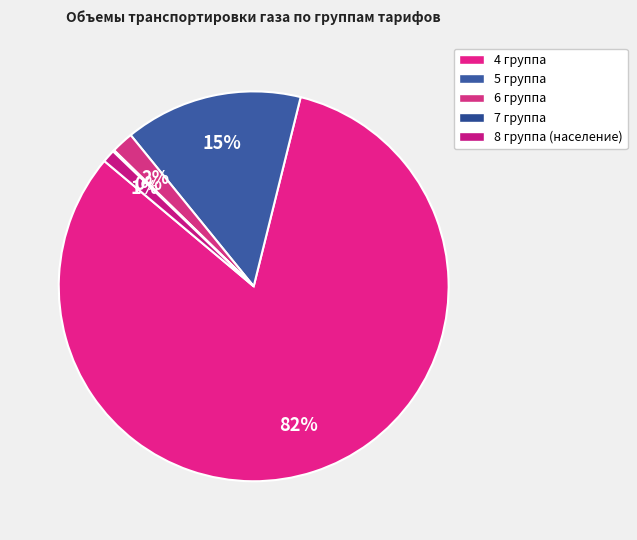

The 4 группа slice represents 75% of the pie. True or false?

False